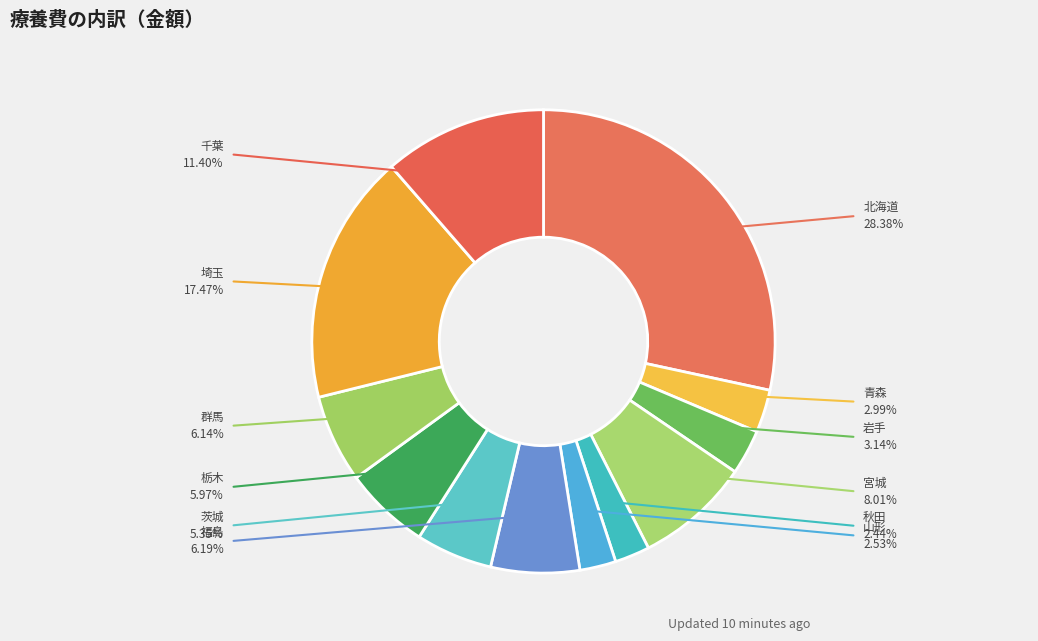

Do 茨城 and 栃木 together represent more than half of the pie?

No